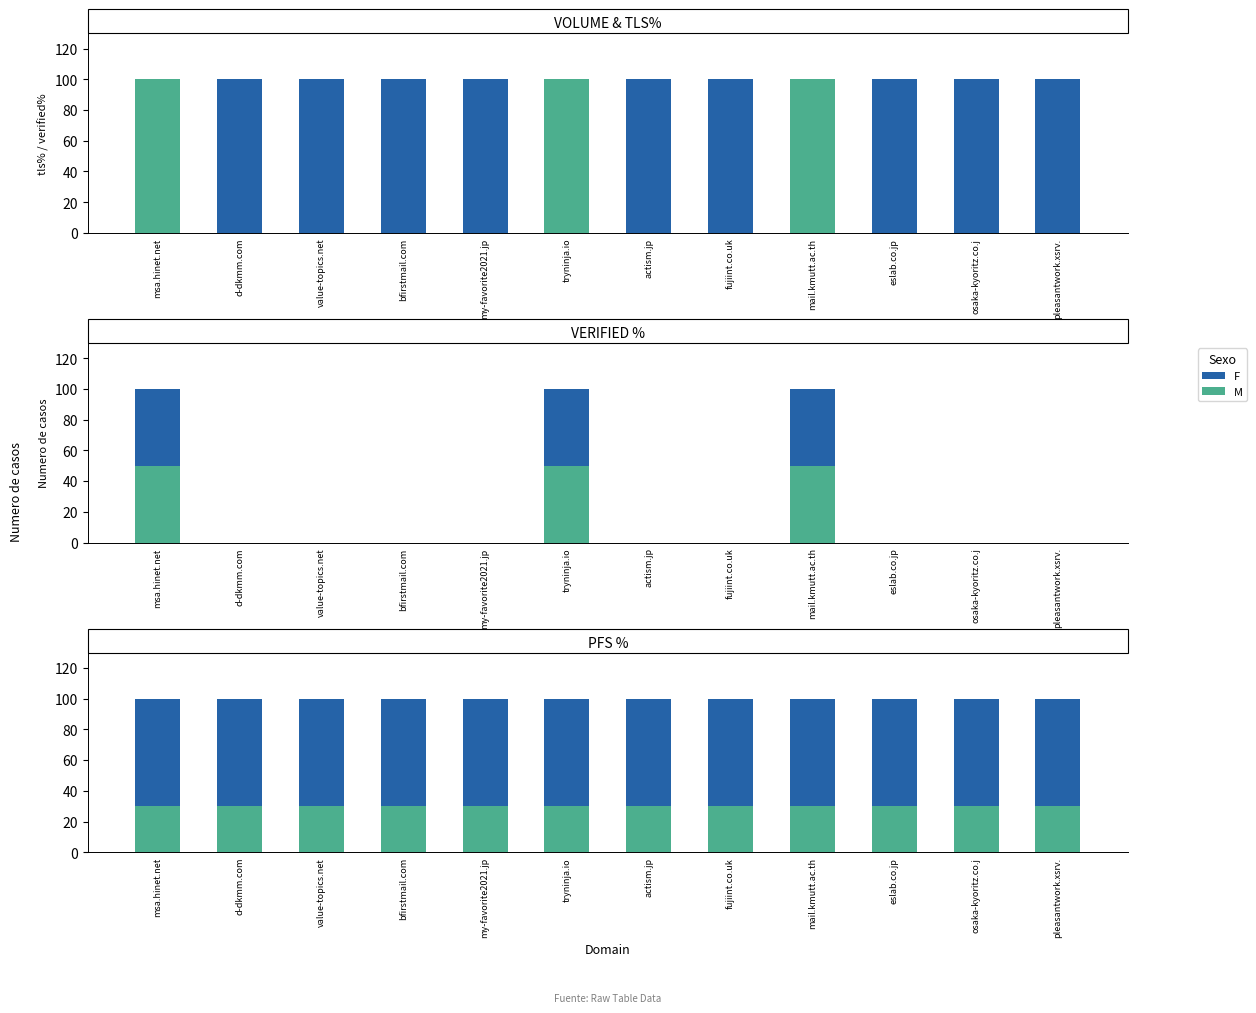

Which series has the largest total across all categories?

tls%